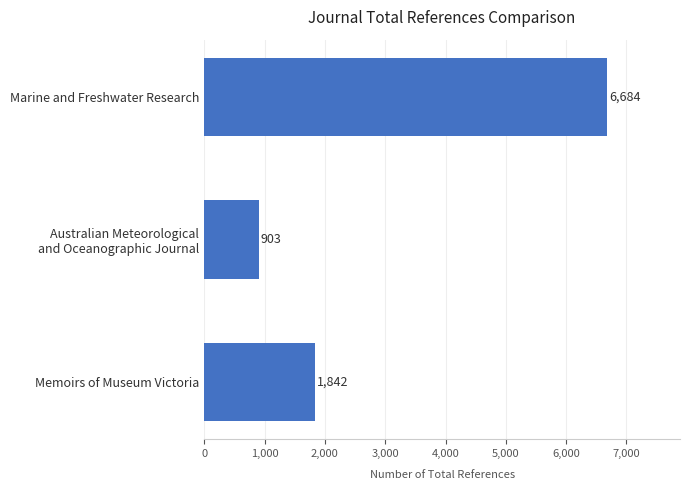

What is the label of the 1st bar from the bottom?

Memoirs of Museum Victoria